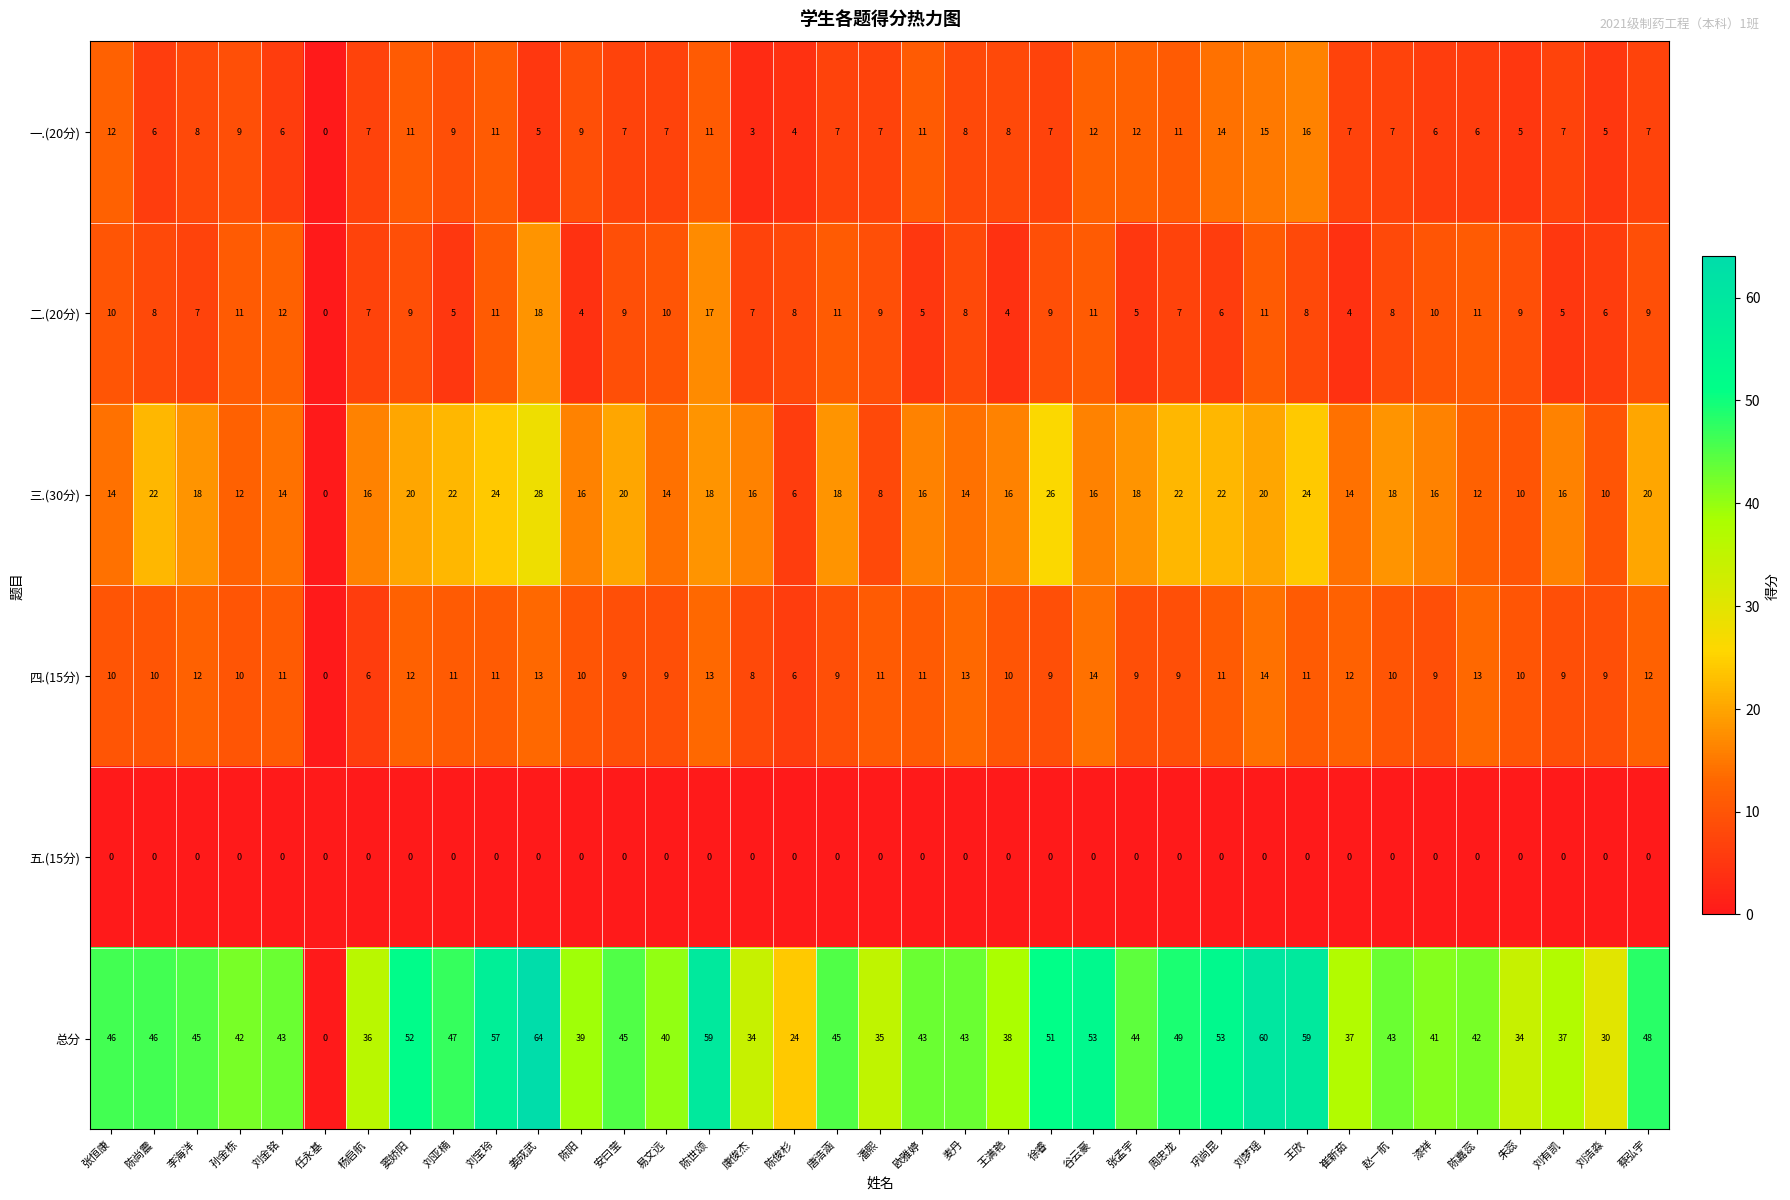

Which label corresponds to the largest value in the chart?

姜成武